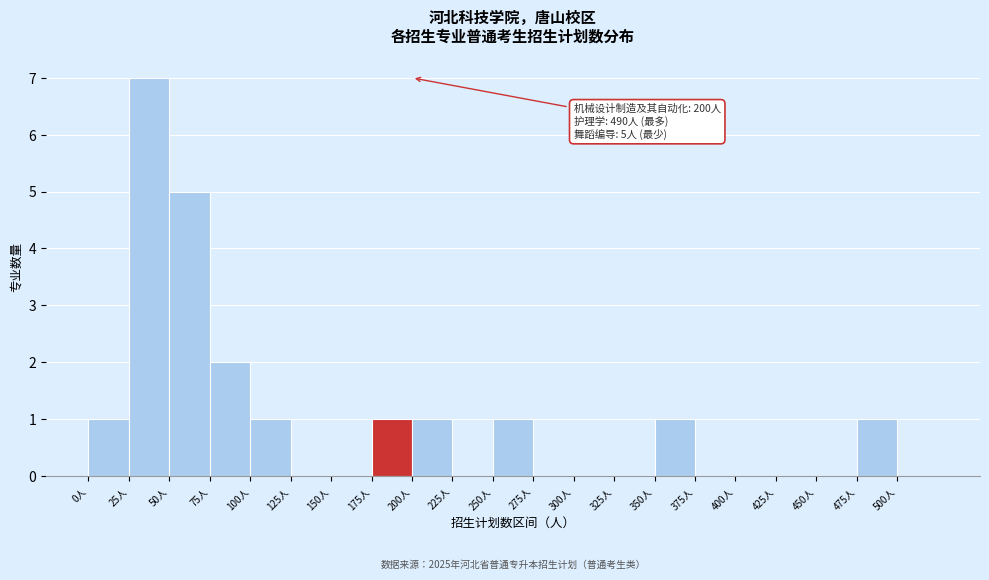

Over which range of the x-axis is the bar tallest?

25 to 50